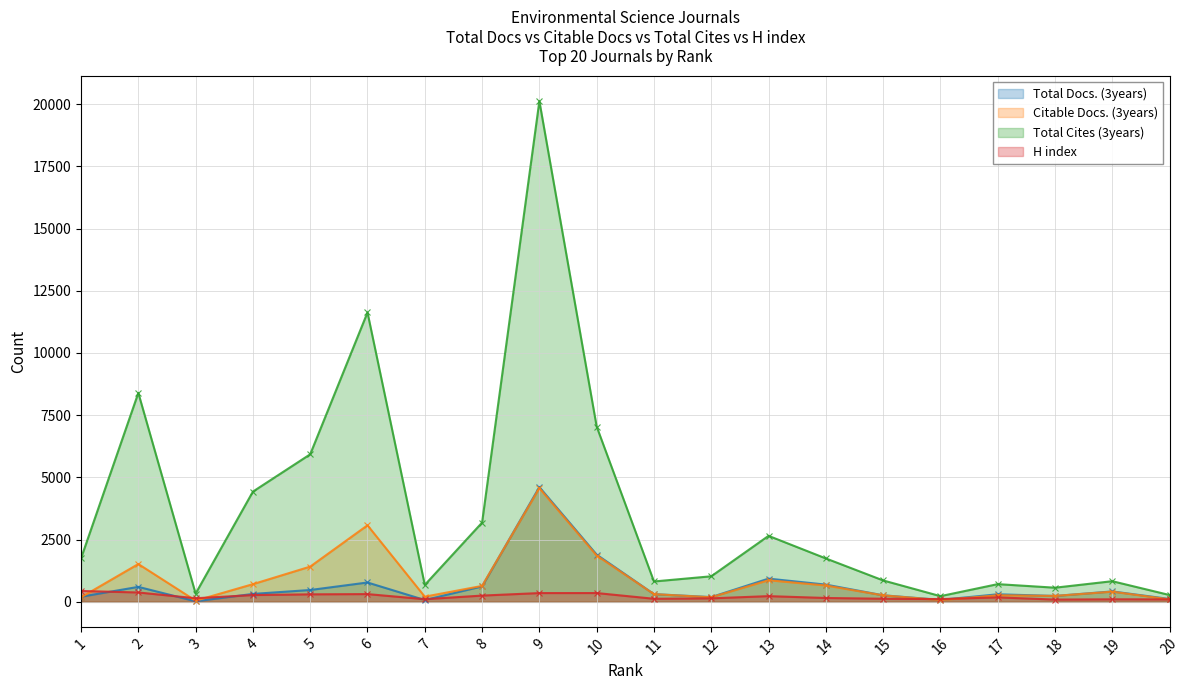

How many lines are shown in the chart?

4